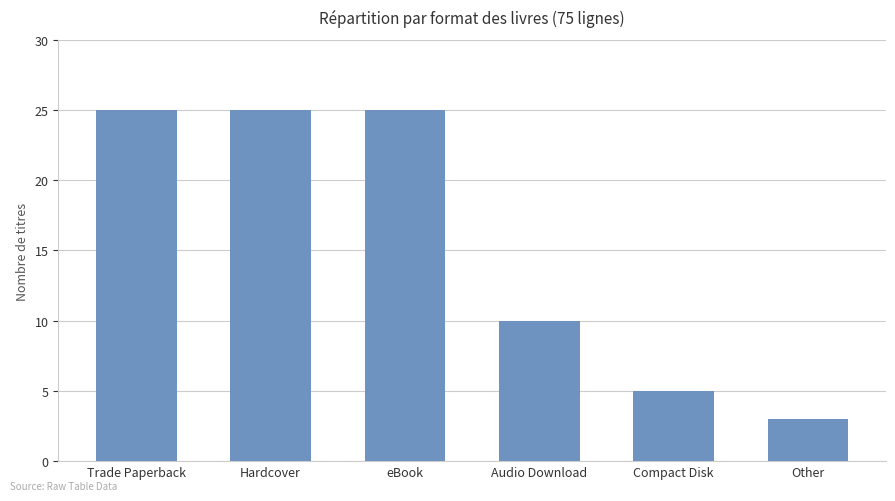

Which has a higher value, Audio Download or Trade Paperback?

Trade Paperback